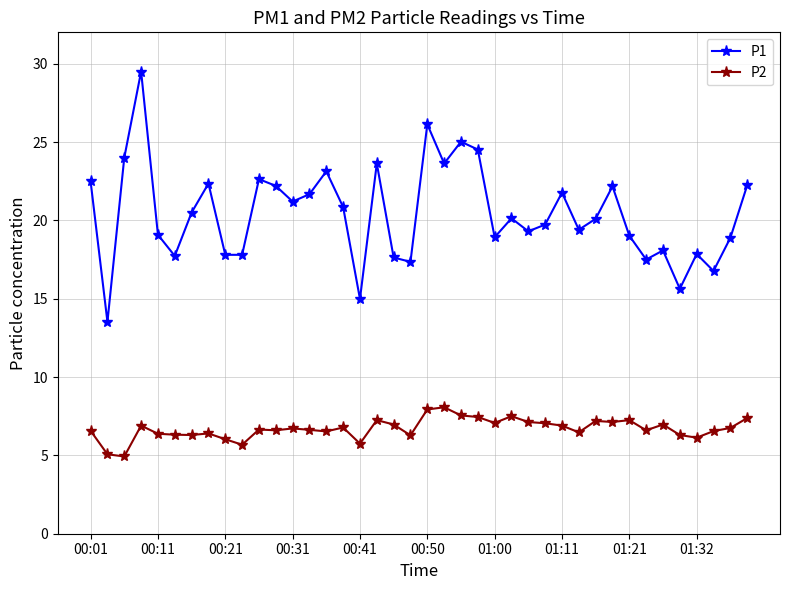

What is the value of the P1 point at the 31st from the left?

20.1